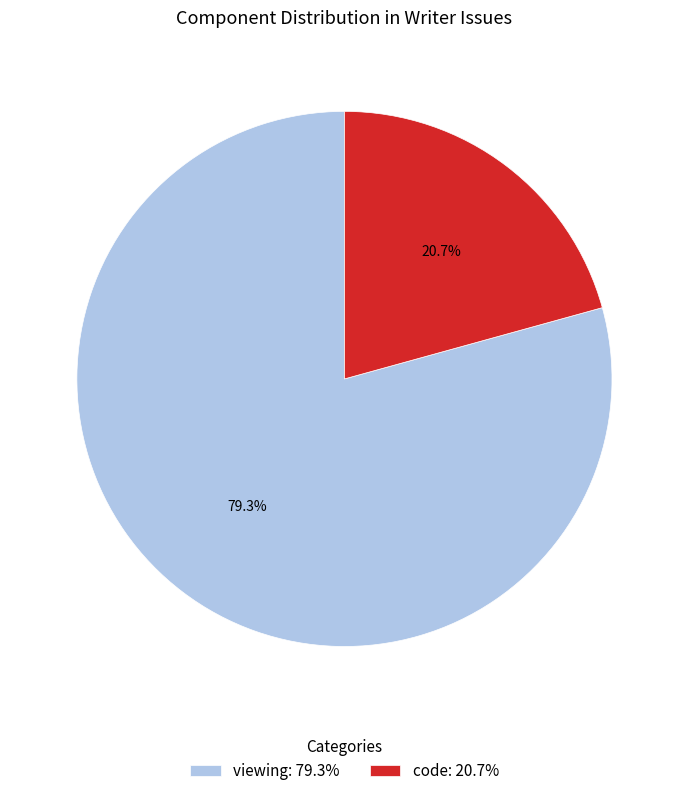

What percentage is the viewing slice, to the nearest percent?

79%